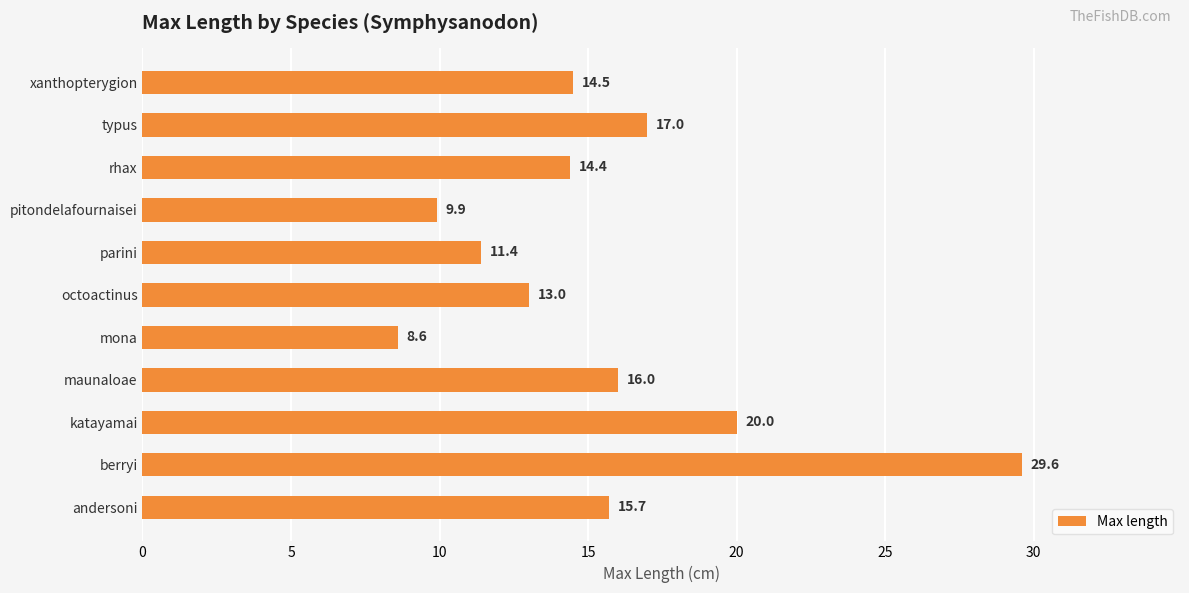

Rank the categories by value from lowest to highest.

mona, pitondelafournaisei, parini, octoactinus, rhax, xanthopterygion, andersoni, maunaloae, typus, katayamai, berryi